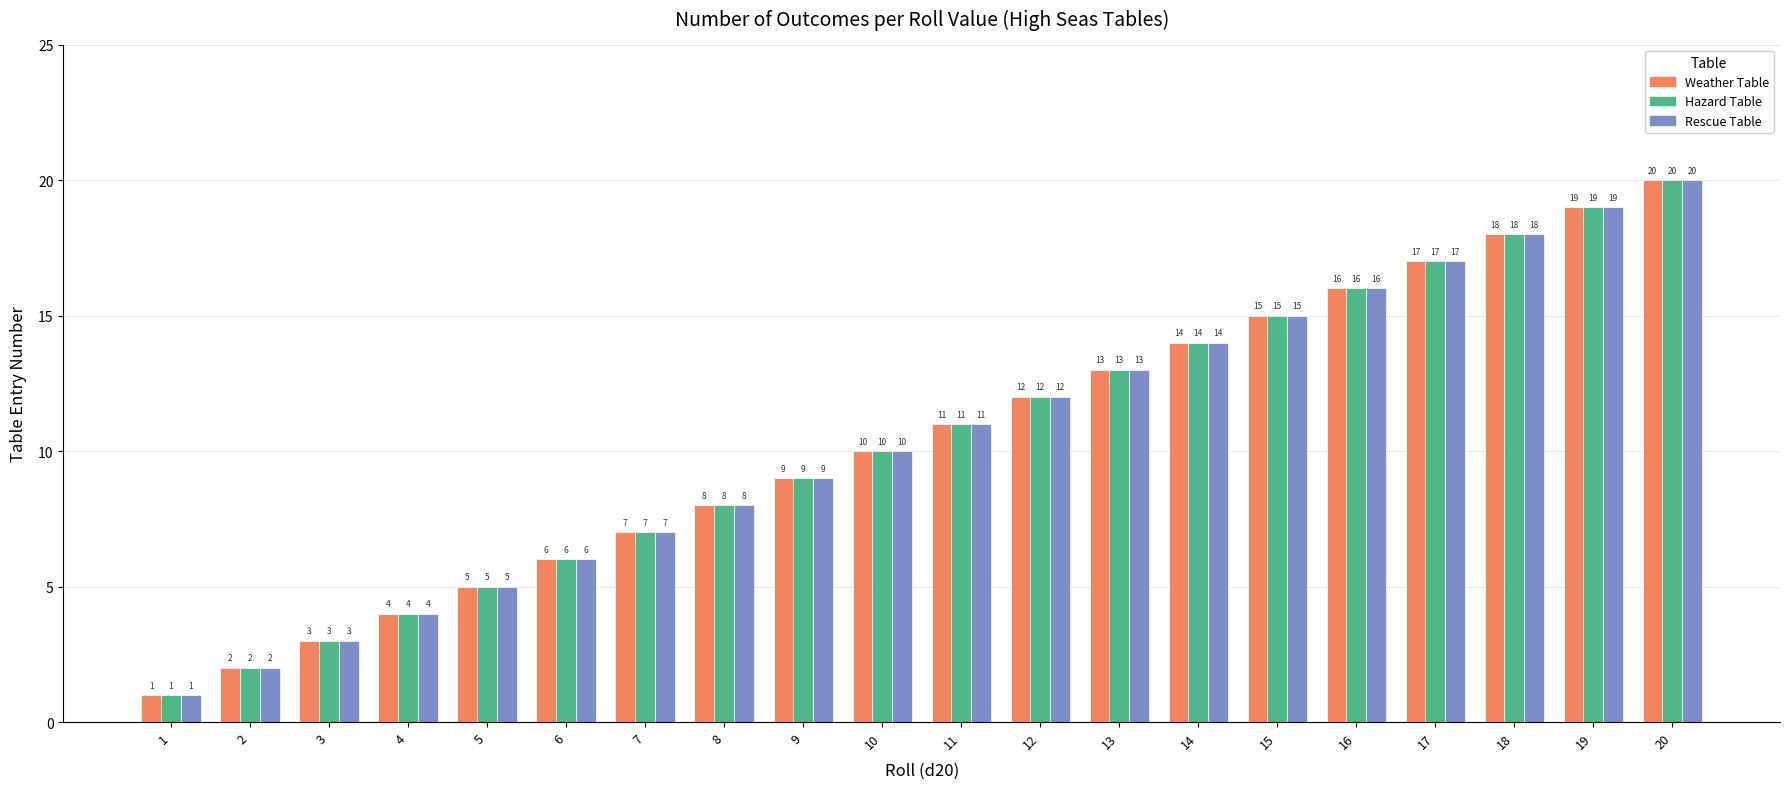

What is the total value across all series at 14?

42